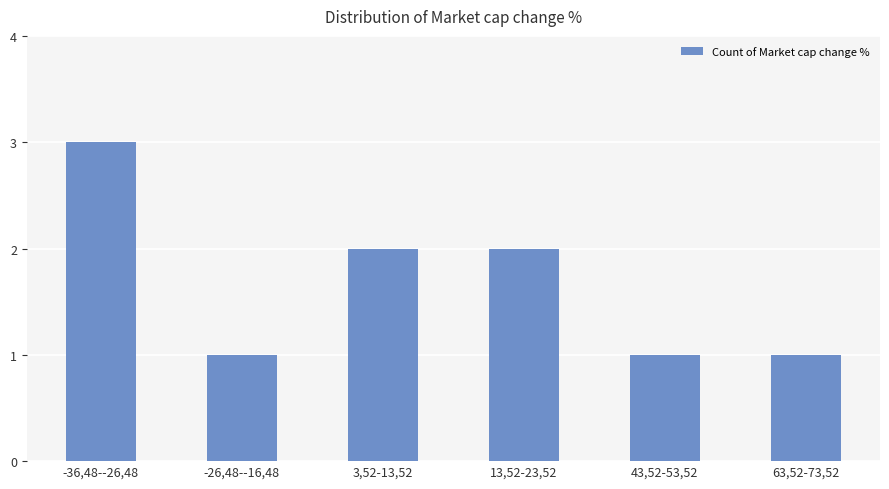

What is the greatest value displayed?

3